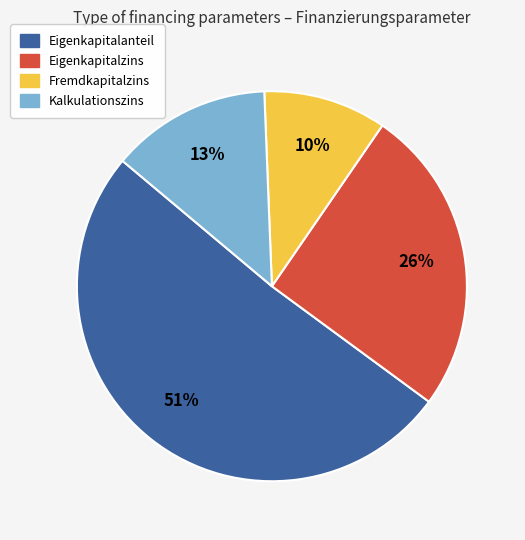

Does Fremdkapitalzins account for over 50% of the chart?

No